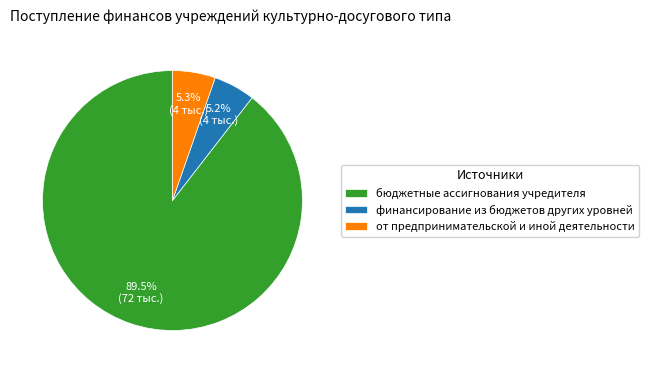

Which category has the biggest portion of the pie?

бюджетные ассигнования учредителя